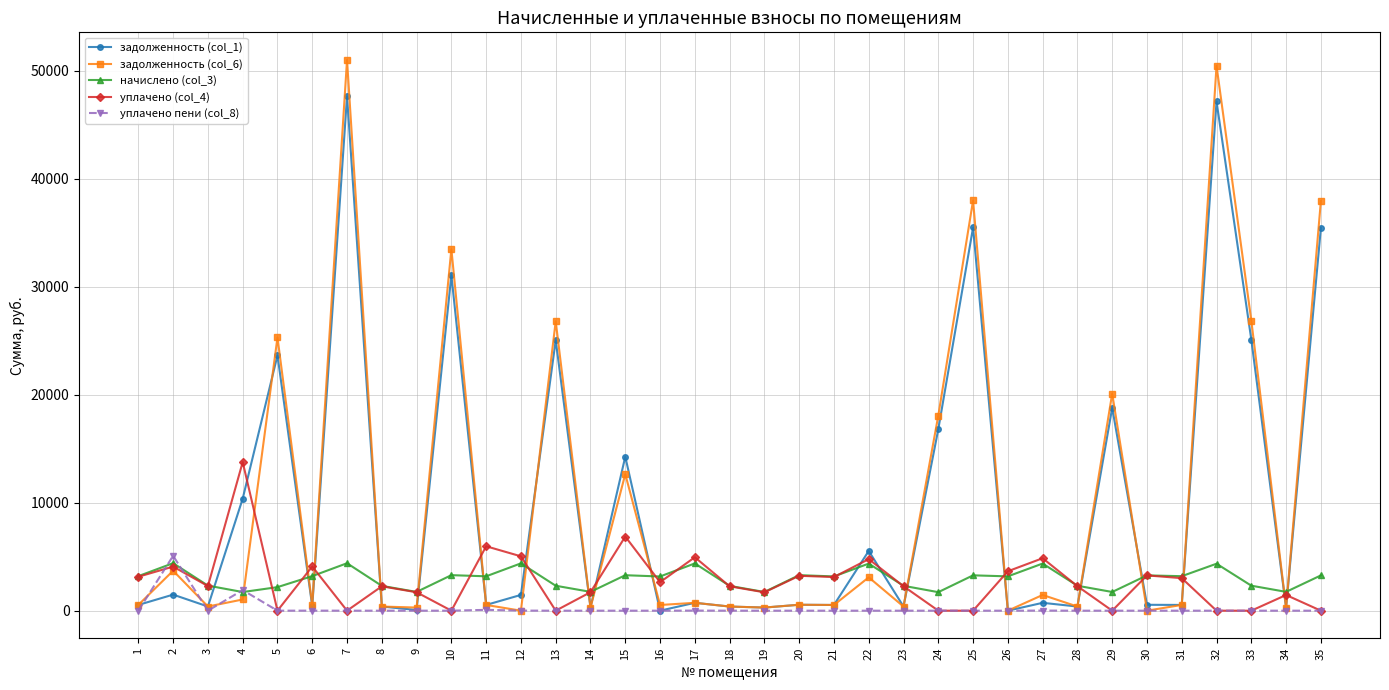

Which series has the largest range (max minus min)?

задолженность (col_6)